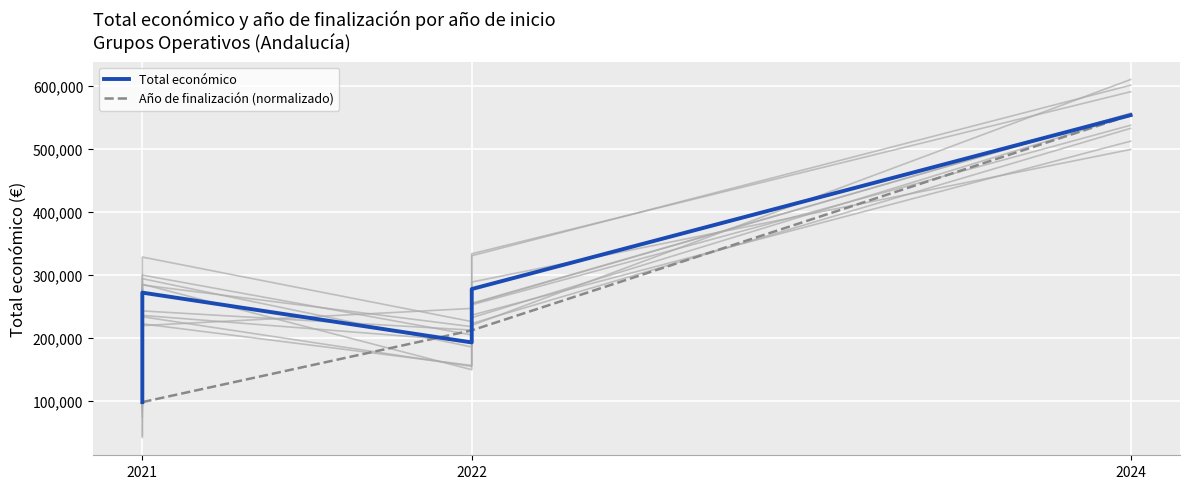

Which series changed the most between 2022 and 2024?

Total económico